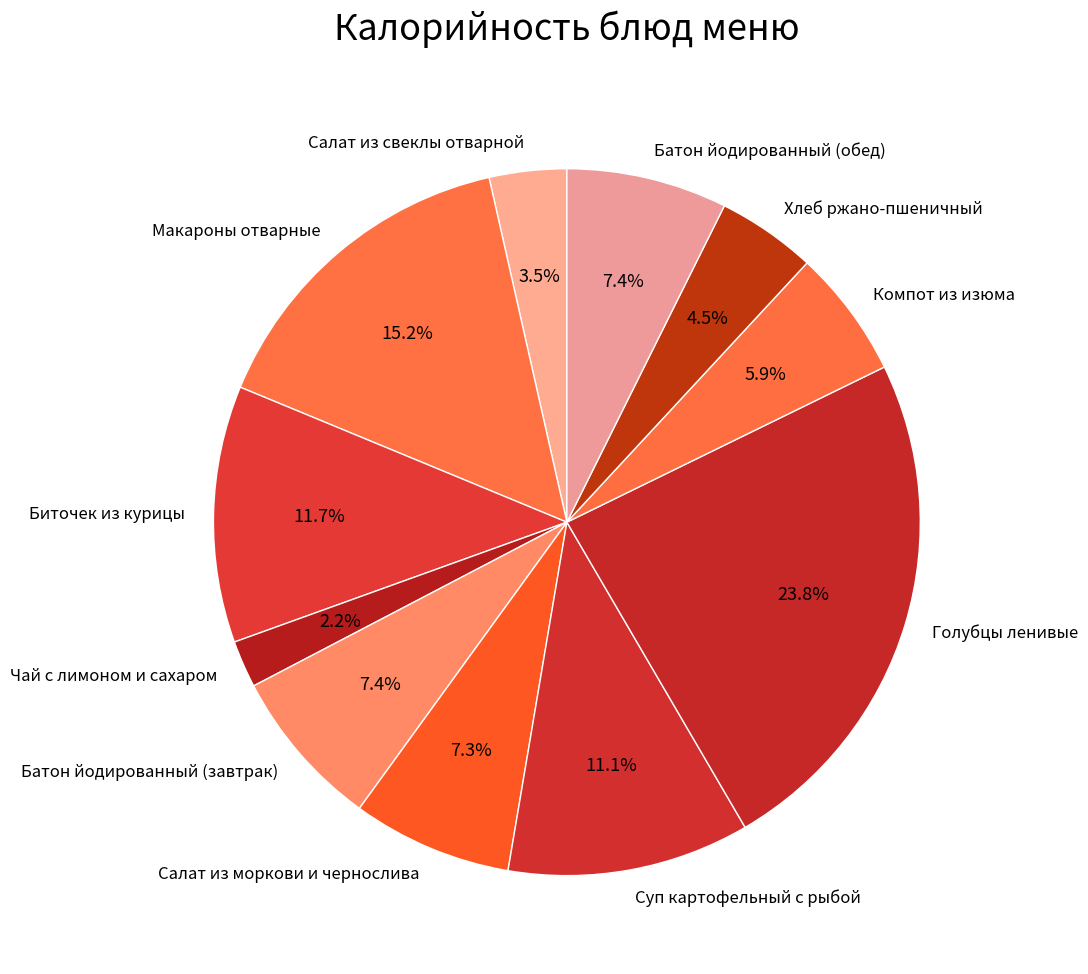

Does Батон йодированный (завтрак) represent more than half of the total?

No